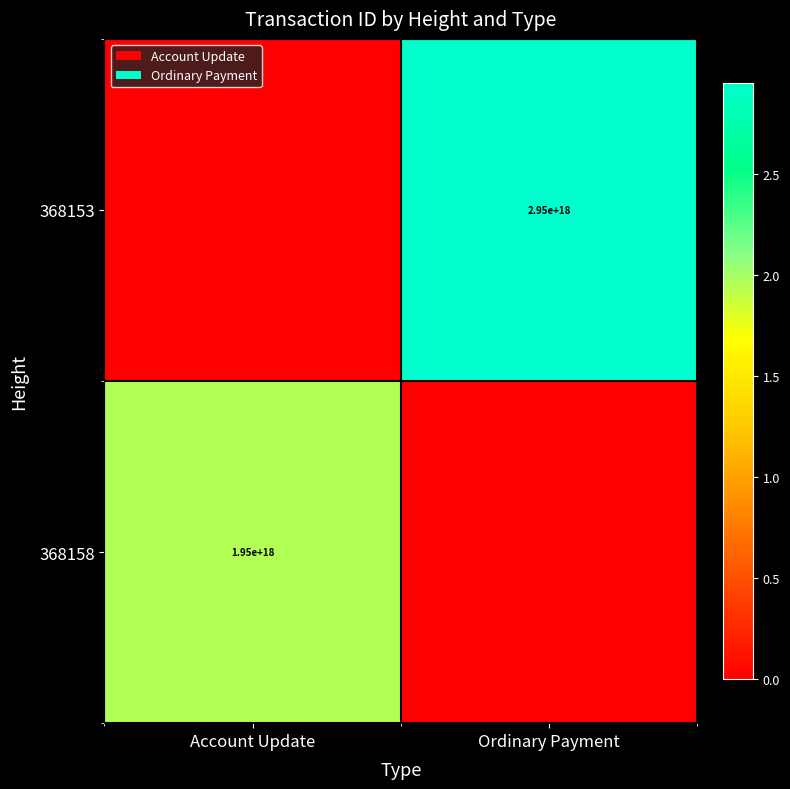

What is the total value across all series at Ordinary Payment?

2951137514291267072